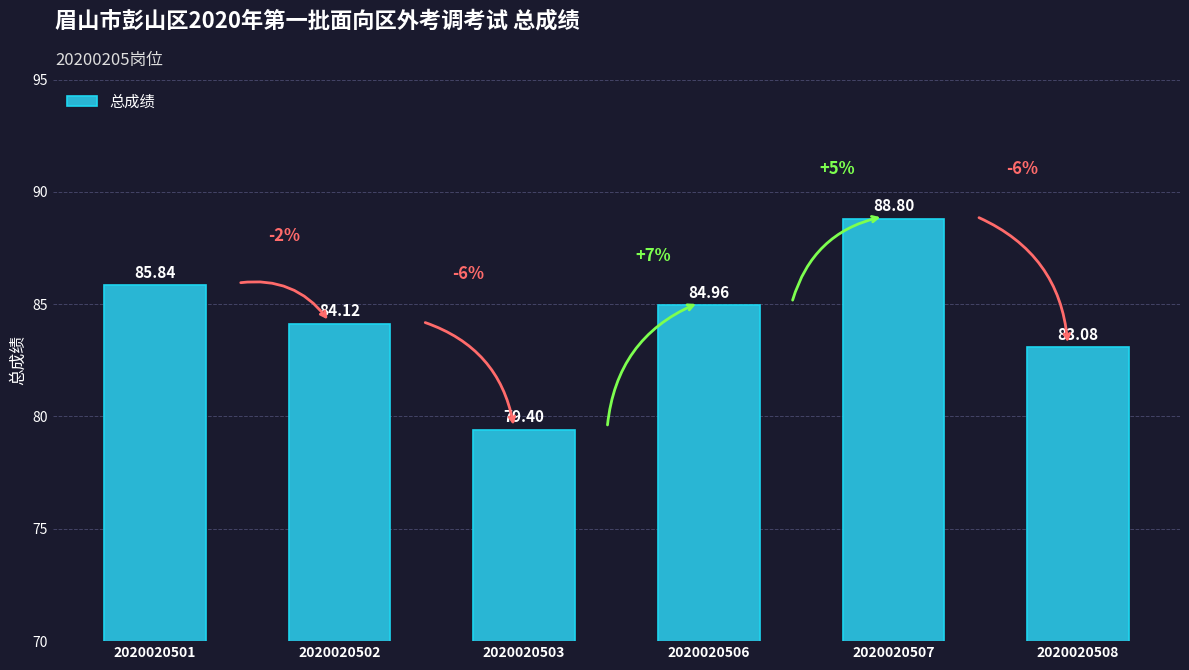

What is the difference between the maximum and minimum values?

9.4